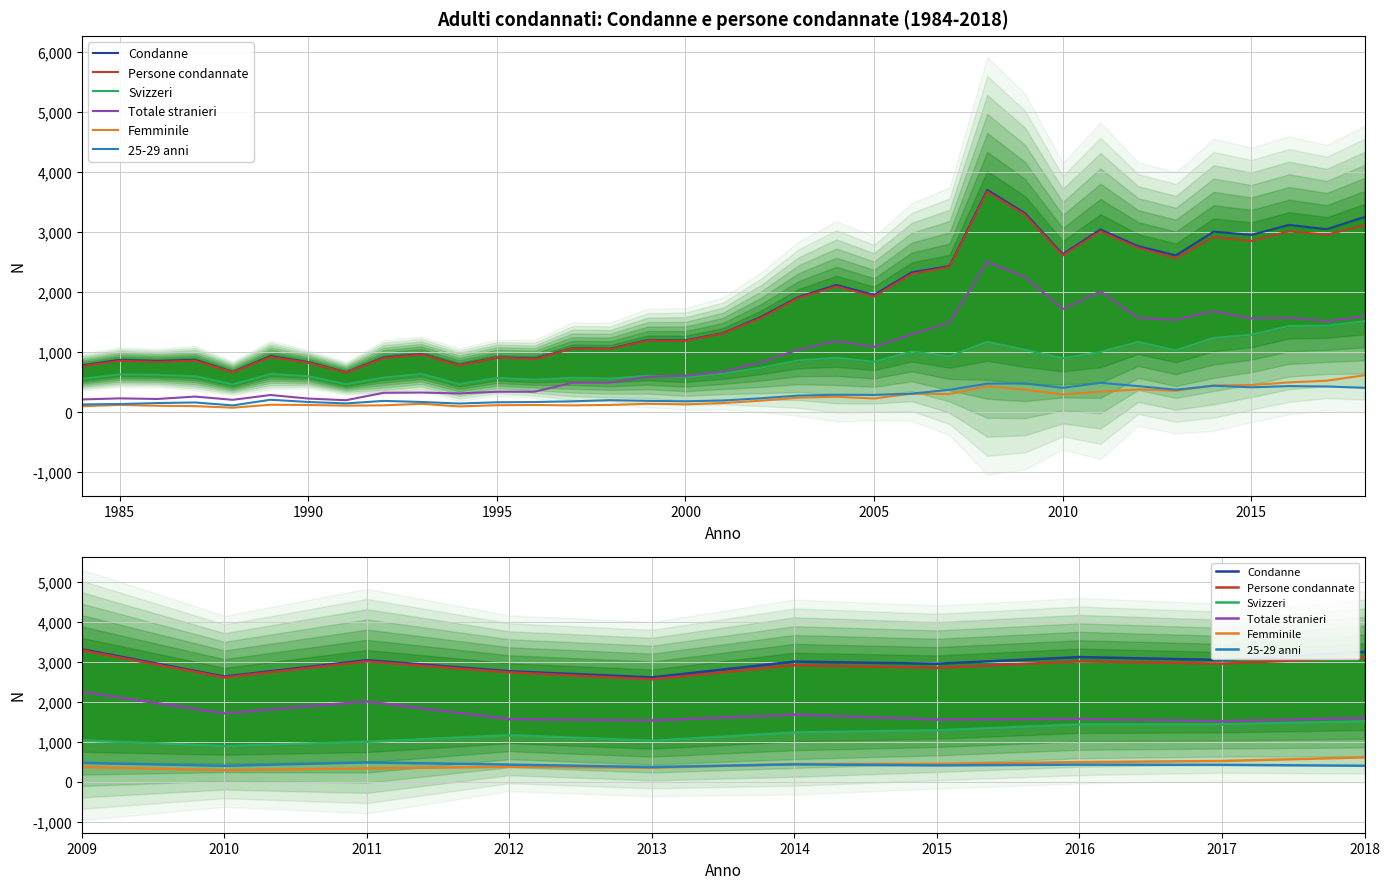

How many interior local valleys does the Persone condannate series have?

4